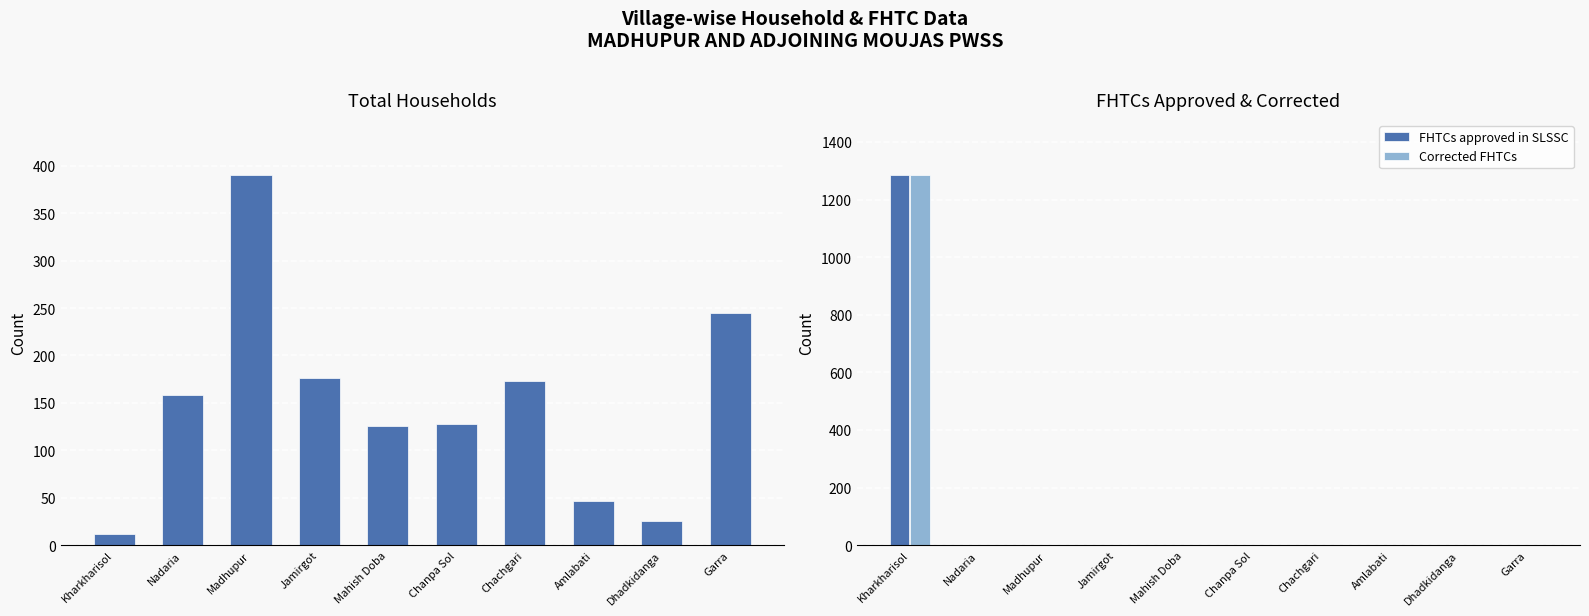

What is the label of the 10th bar from the left?

Garra